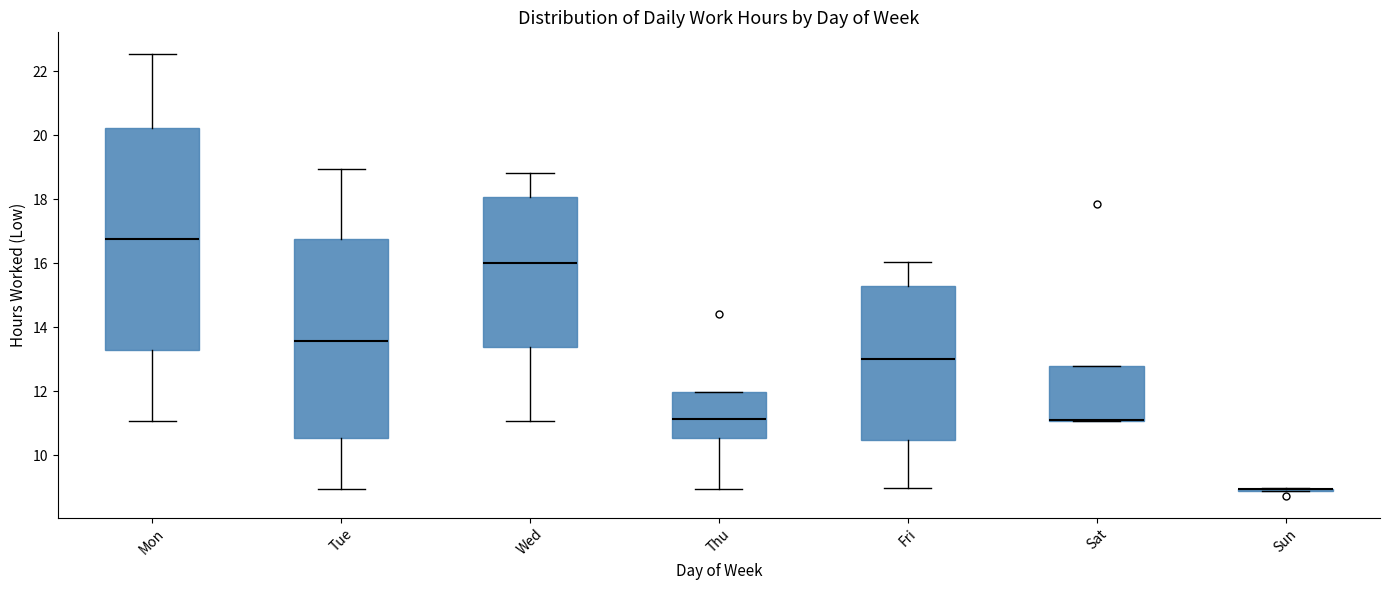

Comparing the boxes themselves (not the whiskers), which one is the tallest?

Mon